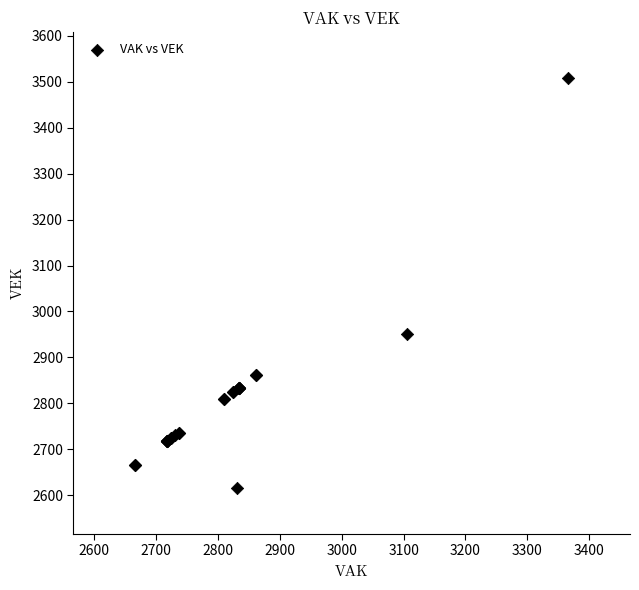

What Y value in the scatter plot is closest to 3062?

2951